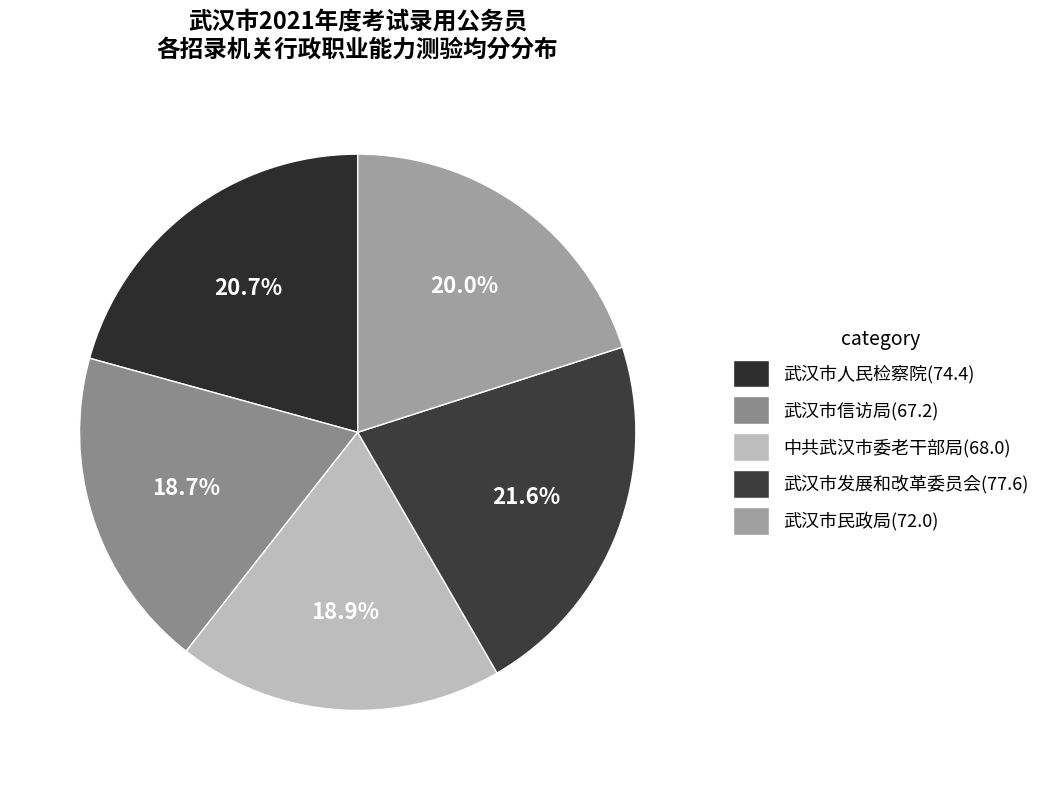

Is it true that 中共武汉市委老干部局 is 29% of the pie?

False